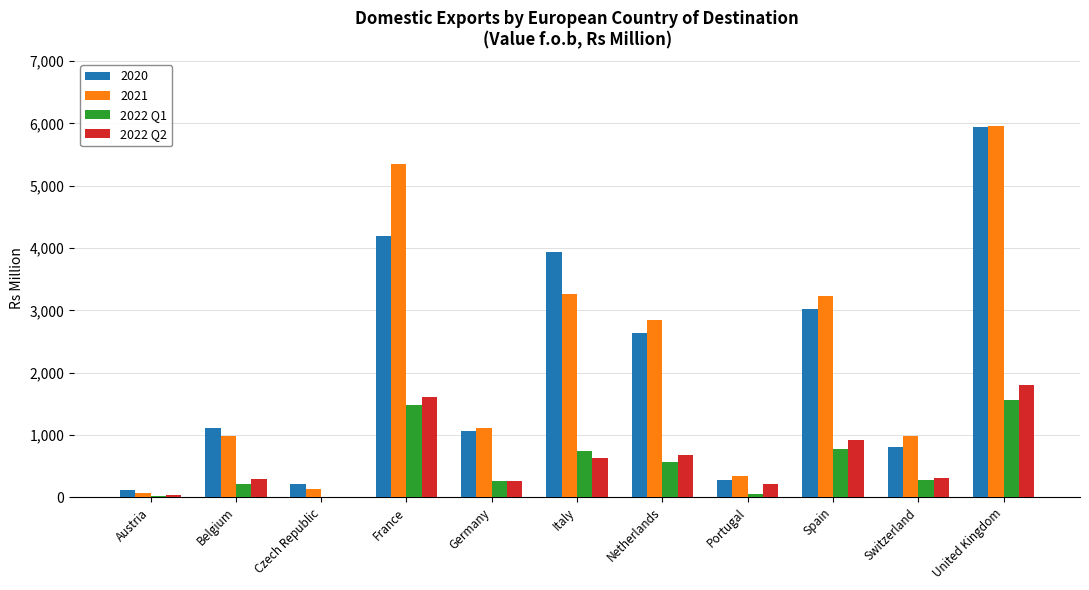

Is it true that 2021 equals 264 at Belgium?

False